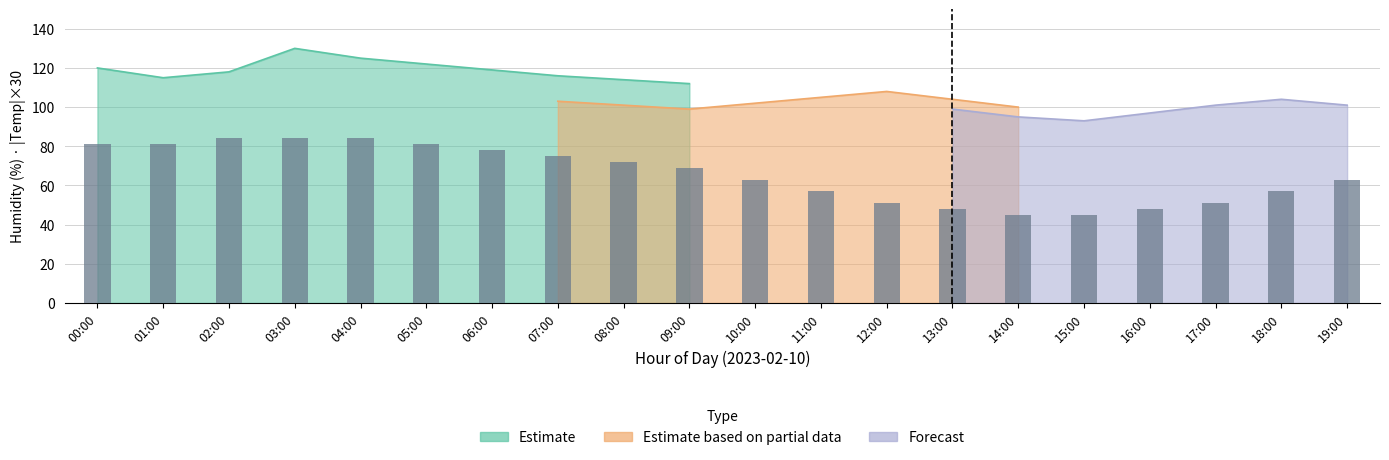

How many bars are there in total?

20